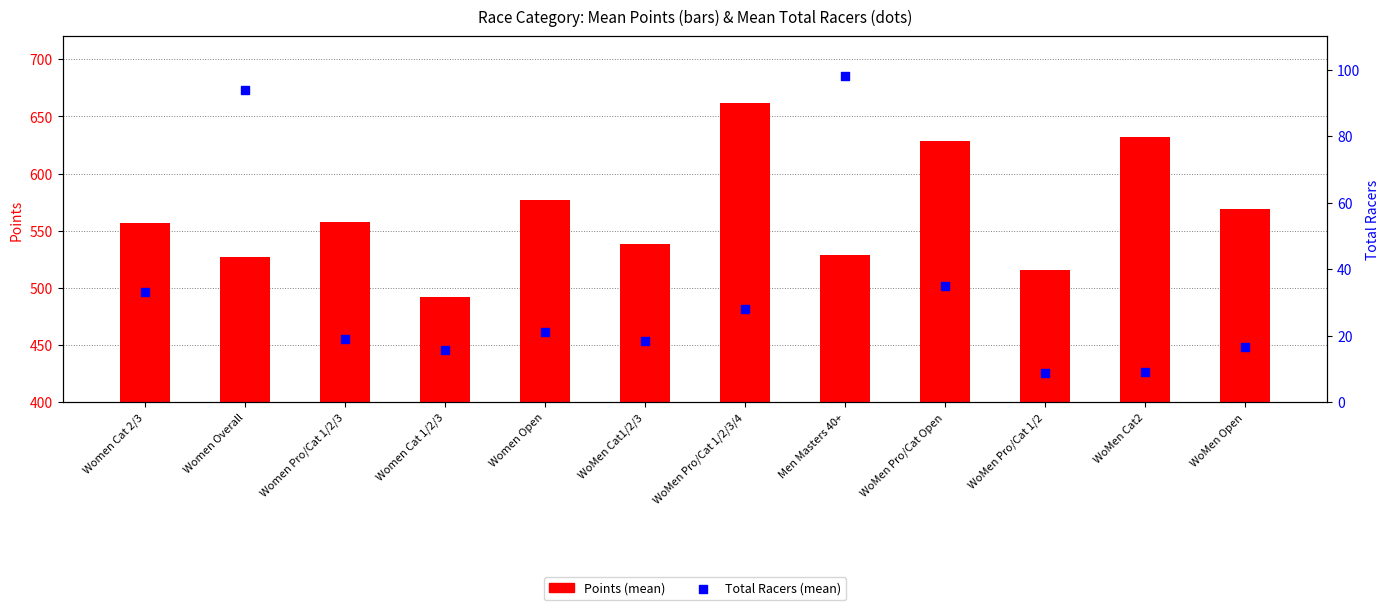

Which series has the widest spread of Y values?

Points (mean)